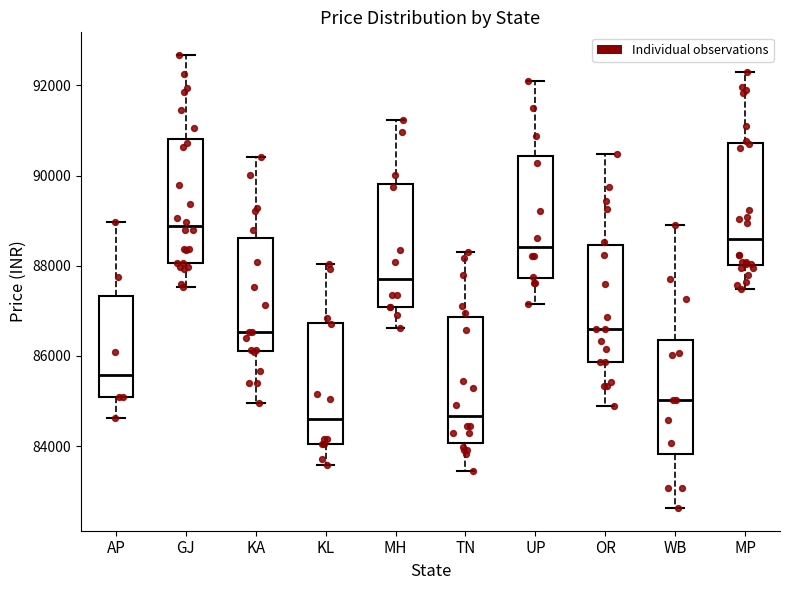

Reading left to right, read every box against the y-axis: the position of its median line, the range the box covers, and the ends of its whiskers. The values are not printed on the chart, so give them approximately, as read against the axis.

AP: median 85600, box 85000 to 87400, whiskers 84600 to 89000
GJ: median 88800, box 88000 to 90800, whiskers 87600 to 92600
KA: median 86600, box 86000 to 88600, whiskers 85000 to 90400
KL: median 84600, box 84000 to 86800, whiskers 83600 to 88000
MH: median 87800, box 87000 to 89800, whiskers 86600 to 91200
TN: median 84600, box 84000 to 86800, whiskers 83400 to 88400
UP: median 88400, box 87800 to 90400, whiskers 87200 to 92000
OR: median 86600, box 85800 to 88400, whiskers 84800 to 90400
WB: median 85000, box 83800 to 86400, whiskers 82600 to 89000
MP: median 88600, box 88000 to 90800, whiskers 87400 to 92400